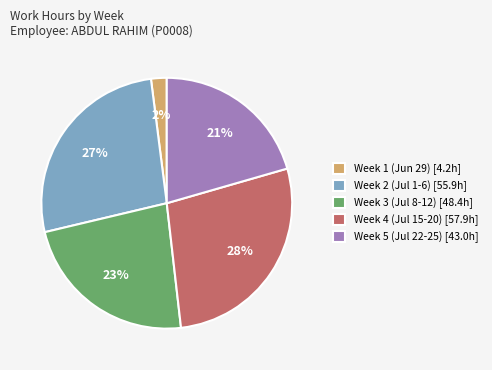

What percentage is the Week 3 (Jul 8-12) [48.4h] slice, to the nearest percent?

23%